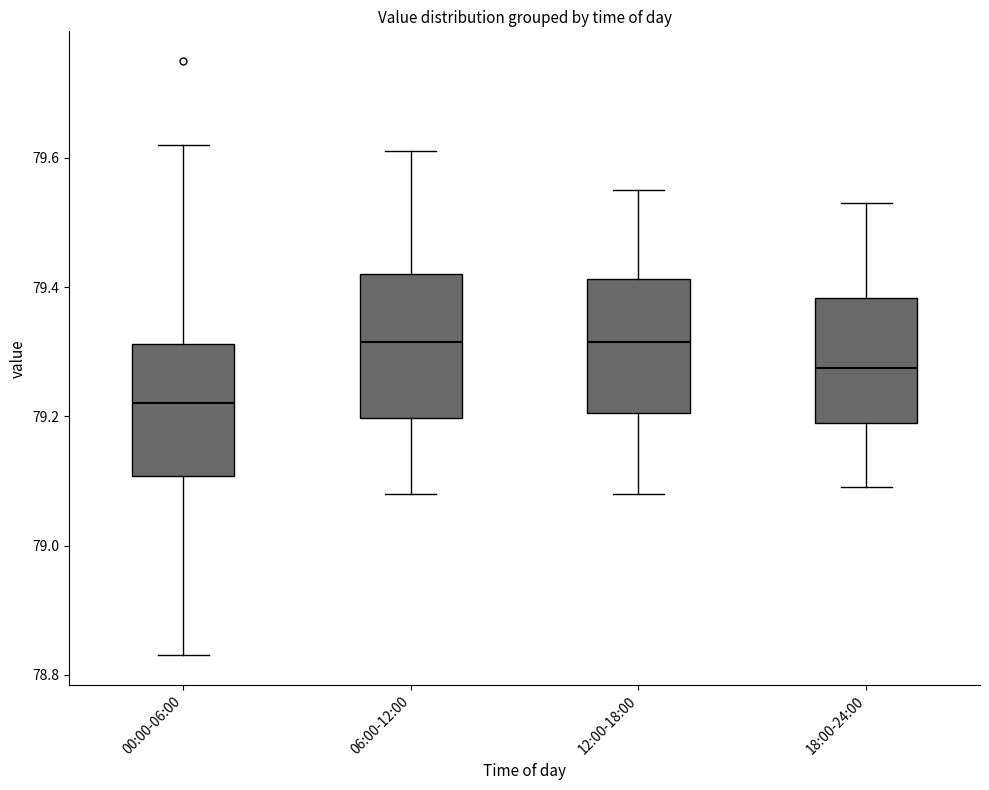

Reading left to right, read every box against the y-axis: the position of its median line, the range the box covers, and the ends of its whiskers. The values are not printed on the chart, so give them approximately, as read against the axis.

00:00-06:00: median 79.22, box 79.10 to 79.32, whiskers 78.84 to 79.62
06:00-12:00: median 79.32, box 79.20 to 79.42, whiskers 79.08 to 79.62
12:00-18:00: median 79.32, box 79.20 to 79.42, whiskers 79.08 to 79.56
18:00-24:00: median 79.28, box 79.20 to 79.38, whiskers 79.10 to 79.54